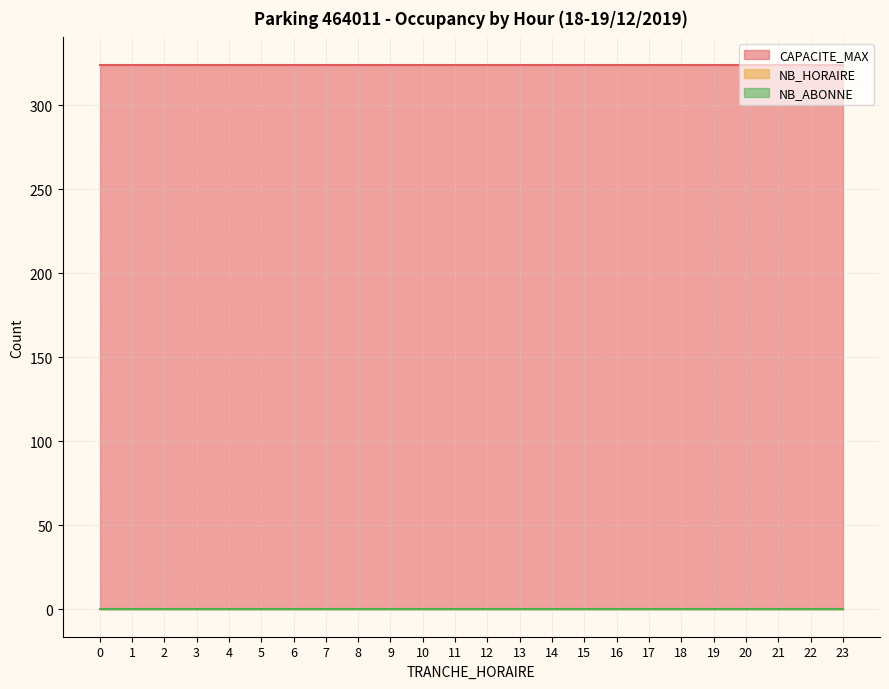

True or false: TRANCHE_HORAIRE and NB_HORAIRE intersect in this chart.

False